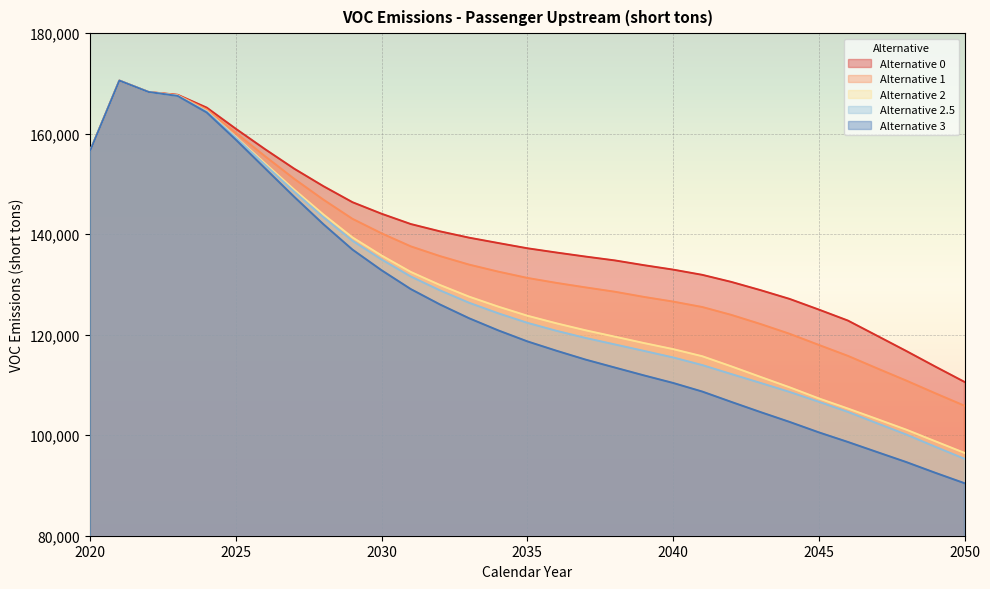

Which series has the widest spread of values?

Alternative 3